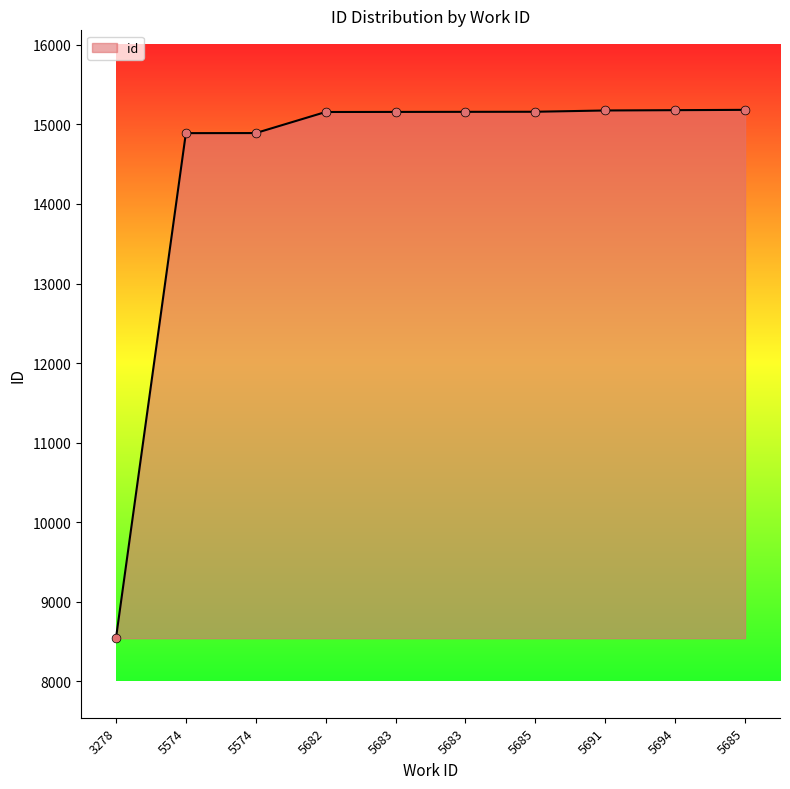

Which has a higher value, 5691 or 5694?

5694